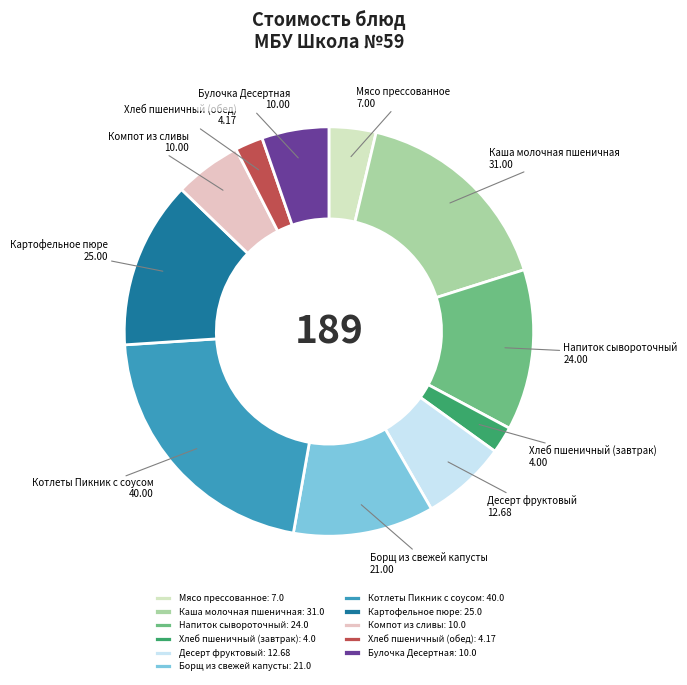

Is there any slice that represents more than half of the pie?

No